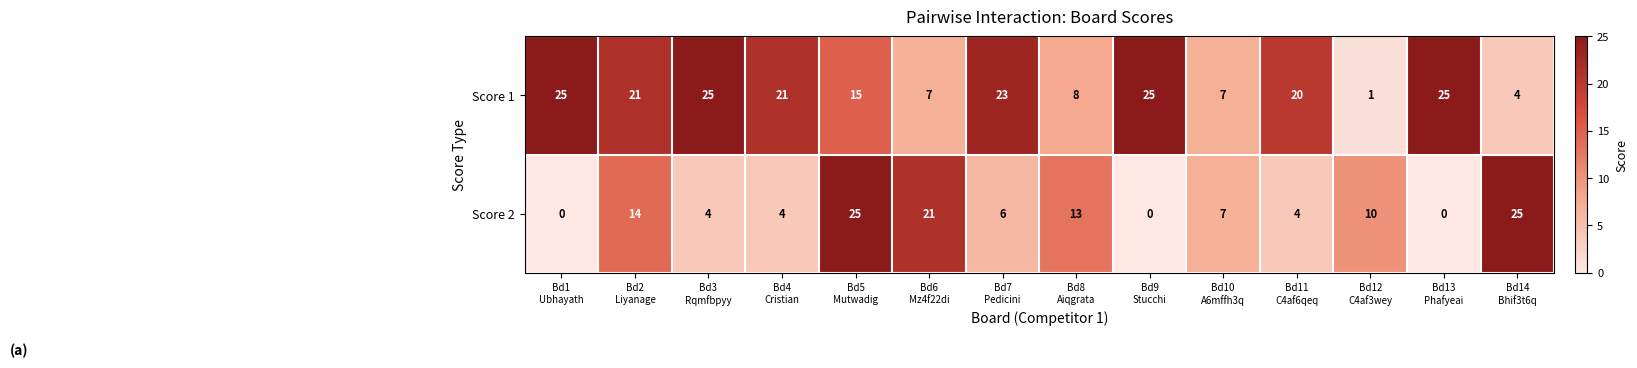

Rank the series by their average value, from lowest to highest.

Score 2, Score 1